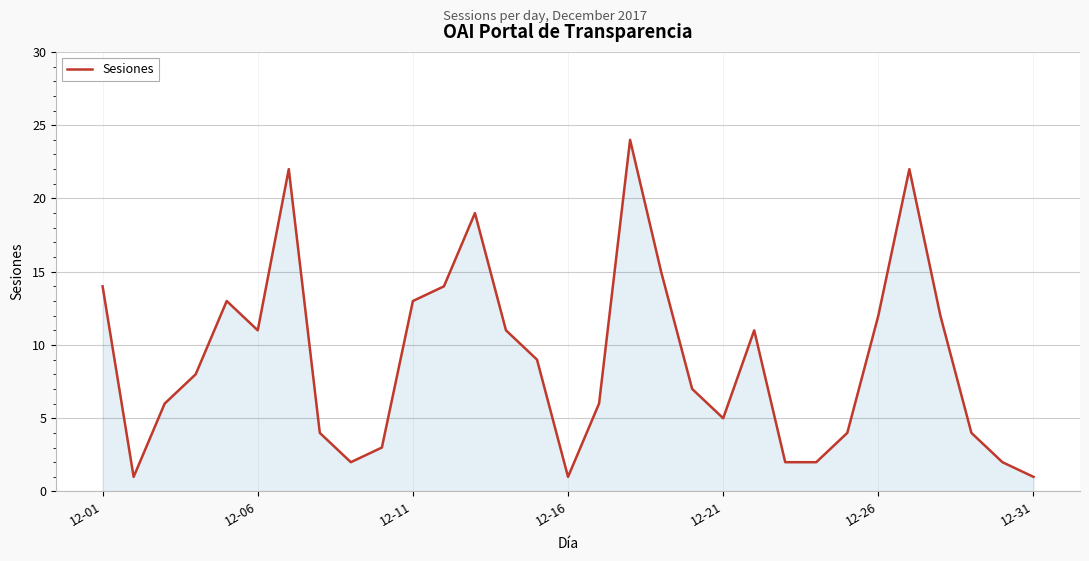

Reading left to right, list all the values displayed in this chart.

14	1	6	8	13	11	22	4	2	3	13	14	19	11	9	1	6	24	15	7	5	11	2	2	4	12	22	12	4	2	1